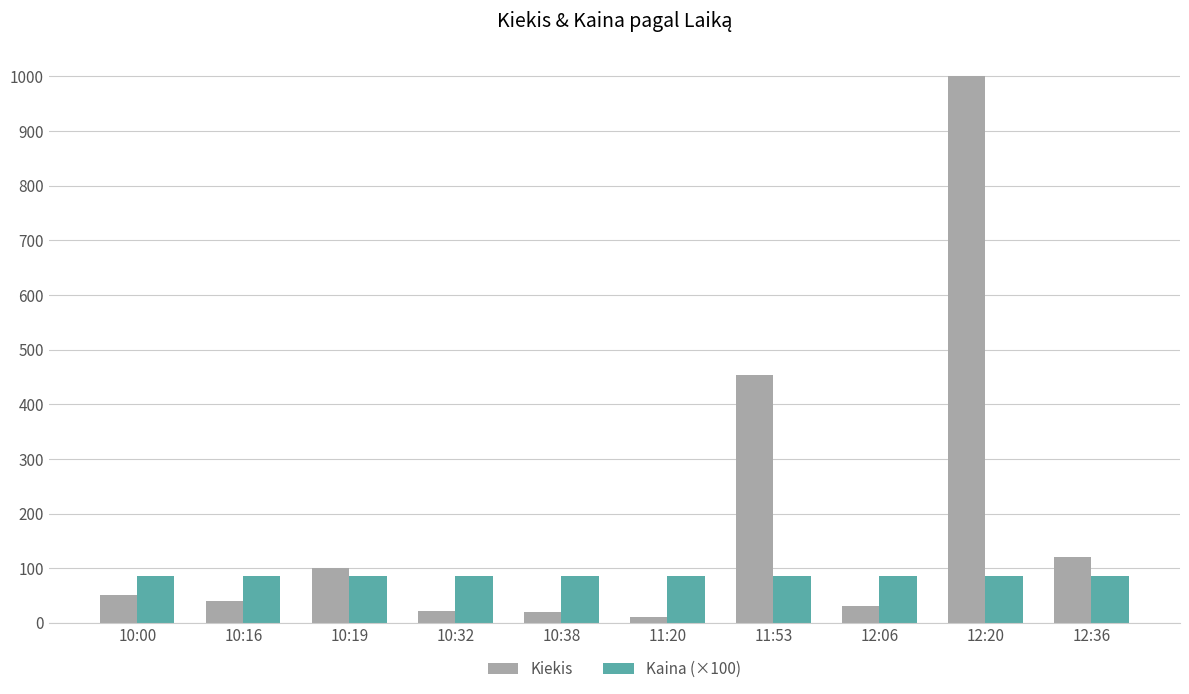

Where is Kiekis nearest to the value 505?

11:53